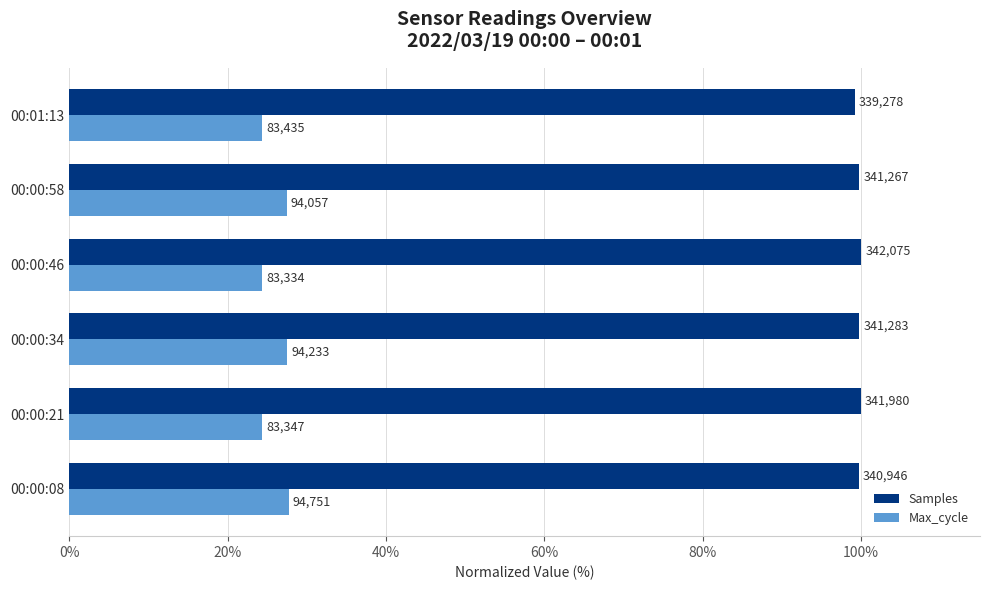

What are all the series names shown in the legend?

Samples, Max_cycle